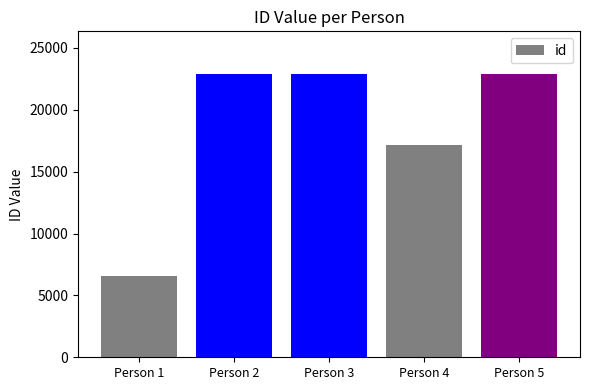

What is the approximate value at Person 1, to the nearest 10?

6540